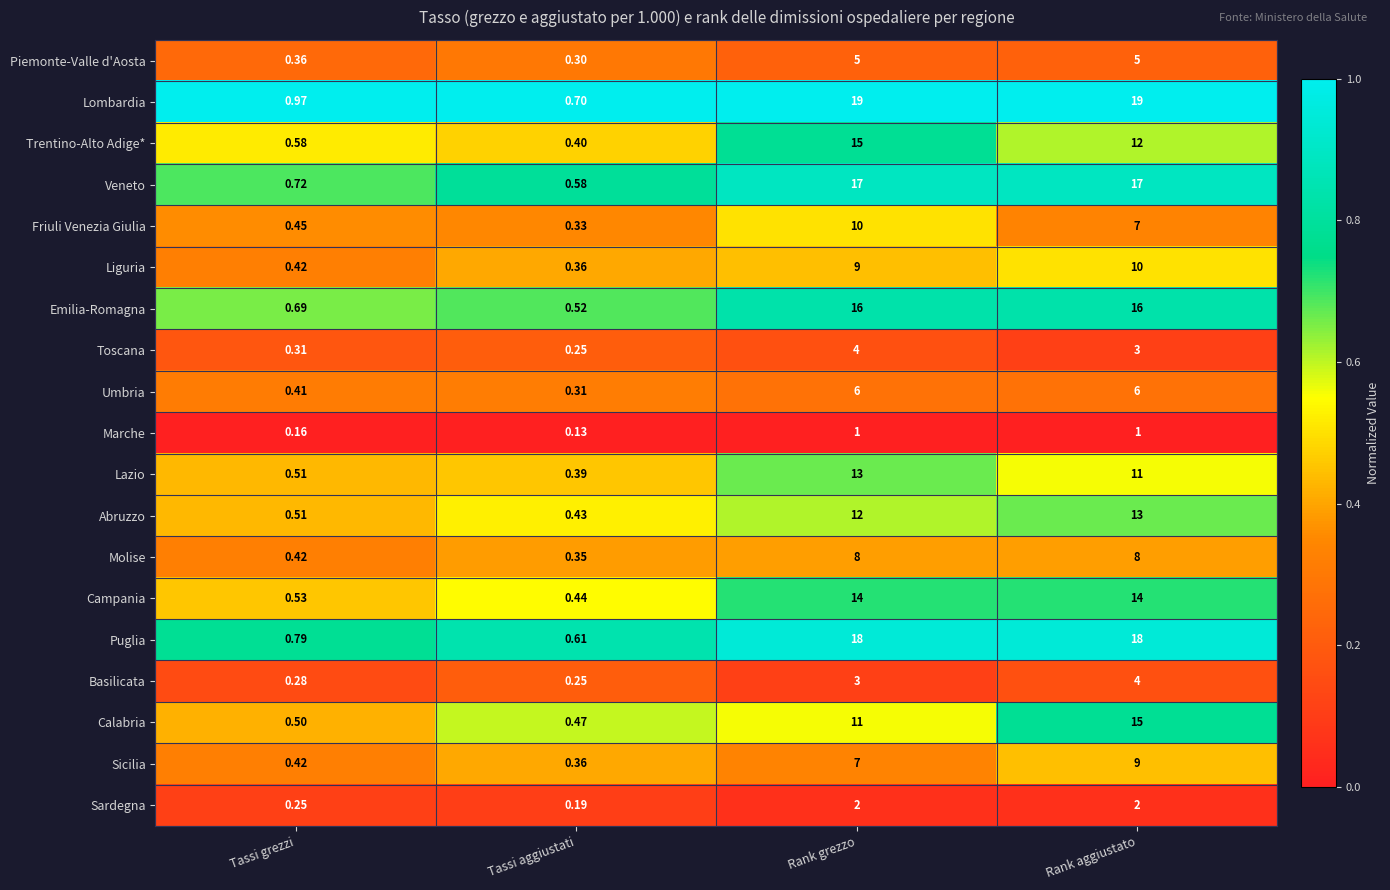

Which series has the largest range (max minus min)?

Lombardia